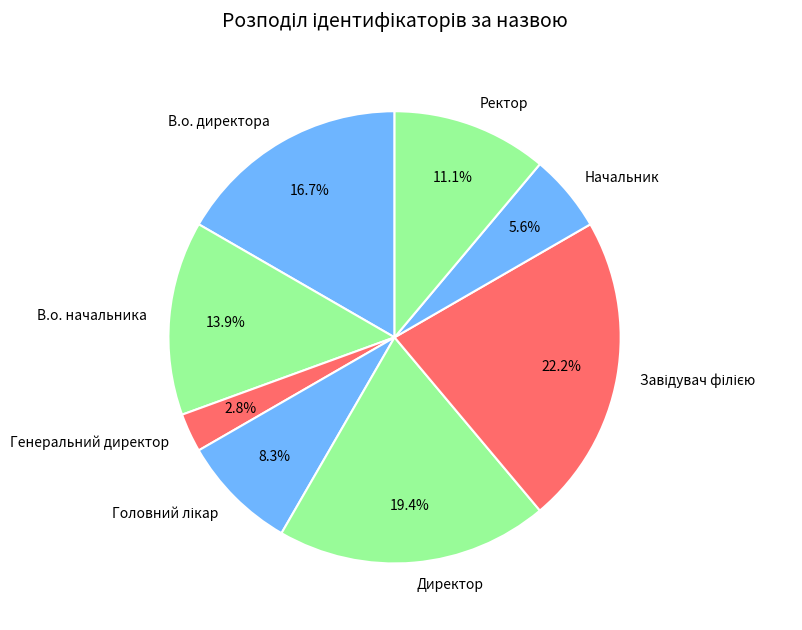

Which has a higher value, Ректор or Начальник?

Ректор